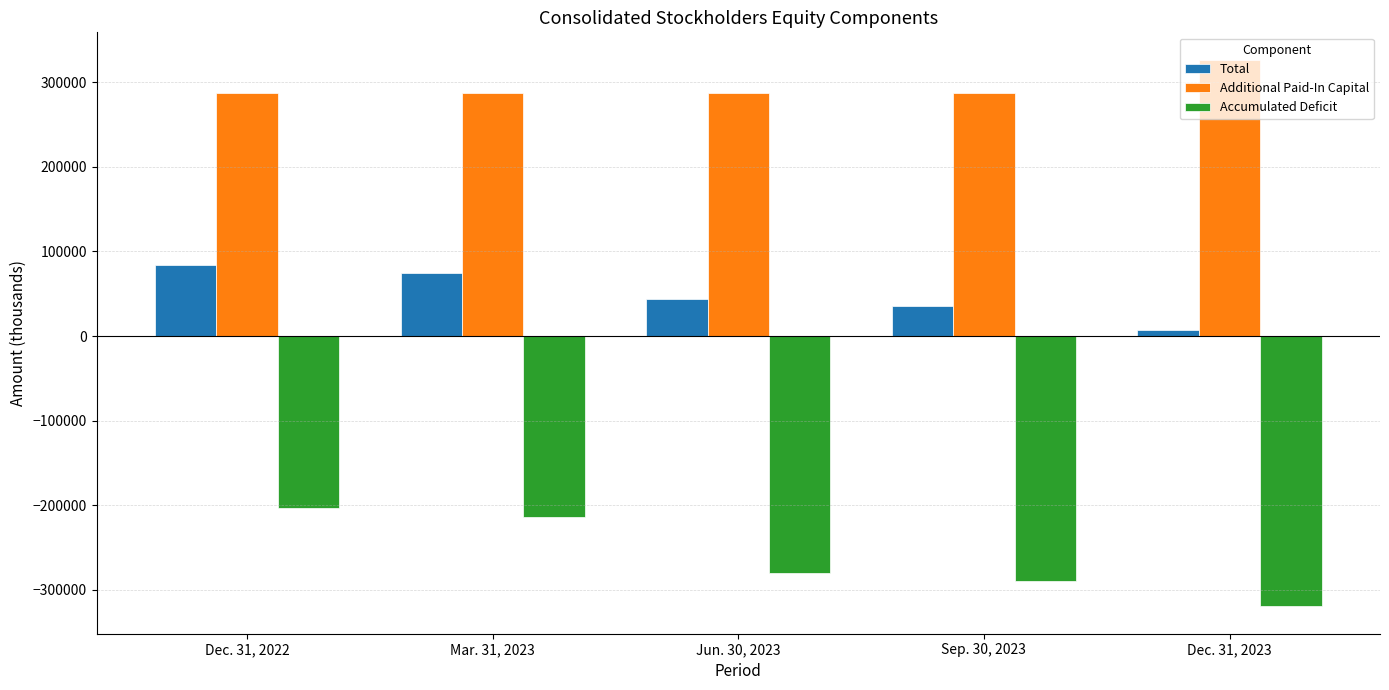

What is the difference between the maximum and second lowest values in the Total series?

48586